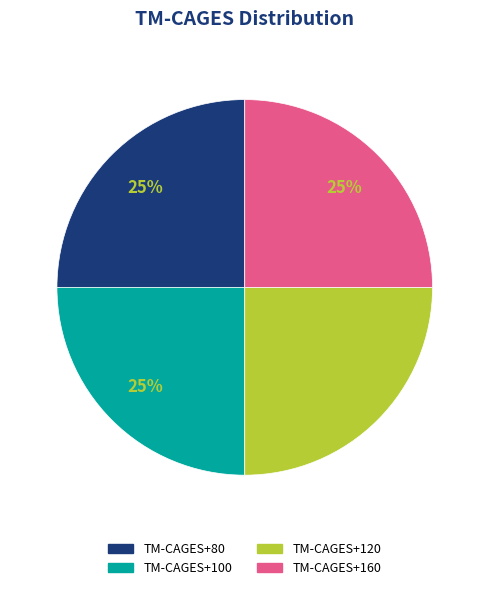

Does TM-CAGES+80 account for over 50% of the chart?

No